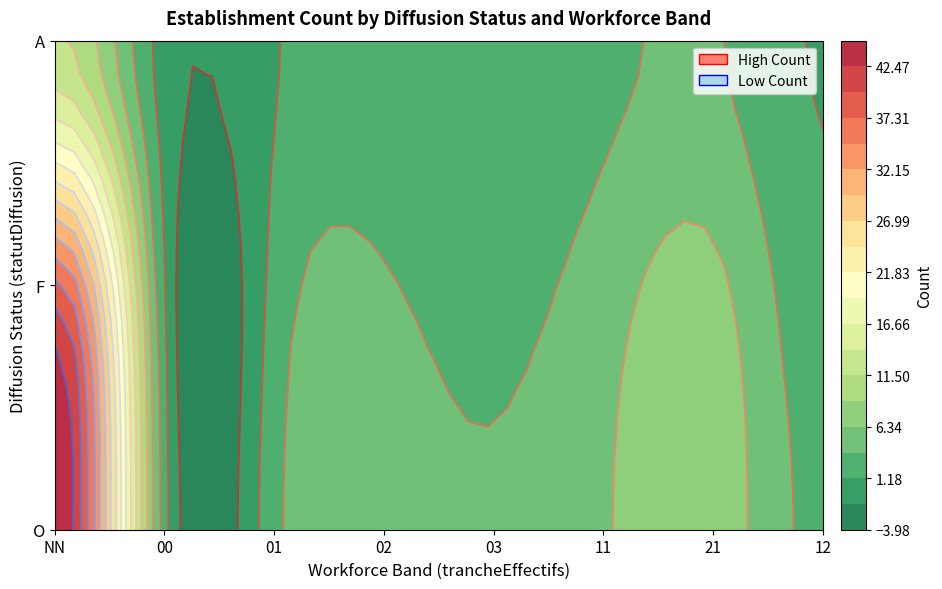

How many values exceed 3?

11